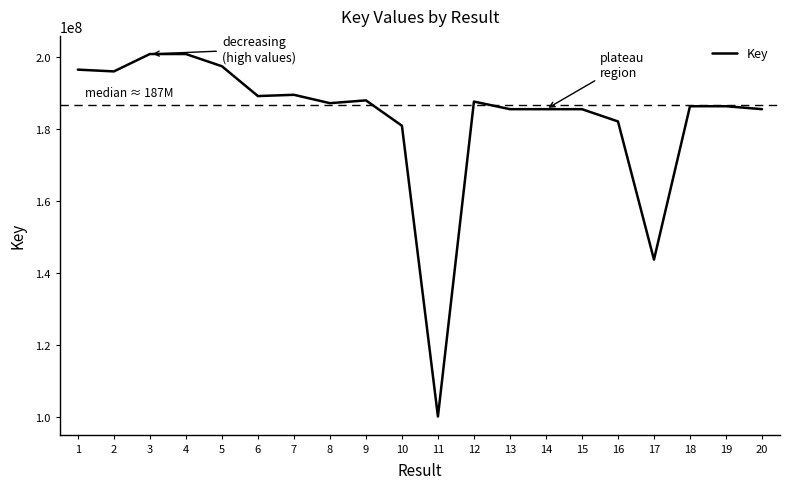

What is the difference between the maximum and minimum values?

100583626